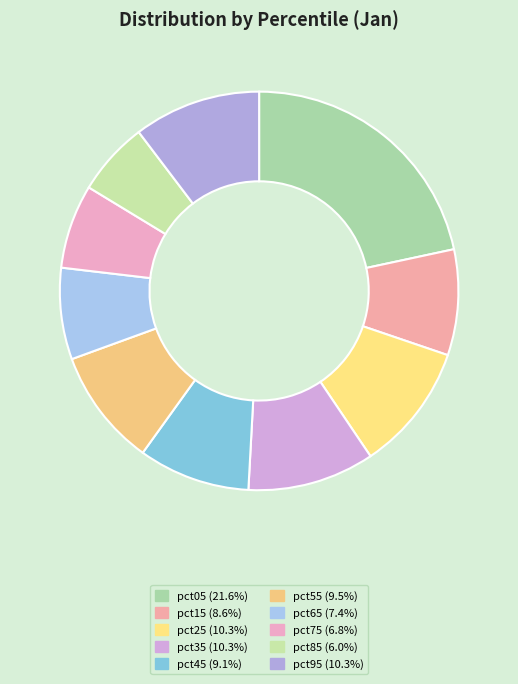

How many segments does this pie chart have?

10